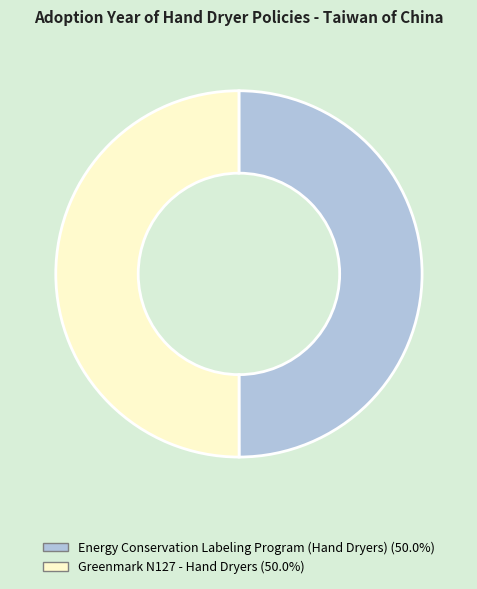

Combined, do Energy Conservation Labeling Program (Hand Dryers) and Greenmark N127 - Hand Dryers account for over 50%?

Yes